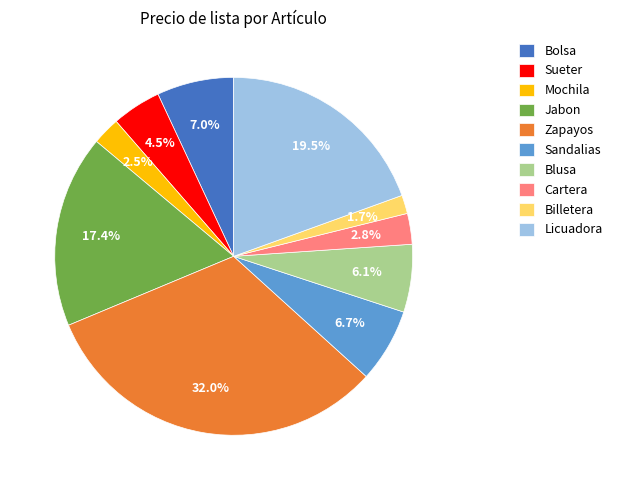

To the nearest percent, what portion does Billetera represent?

2%